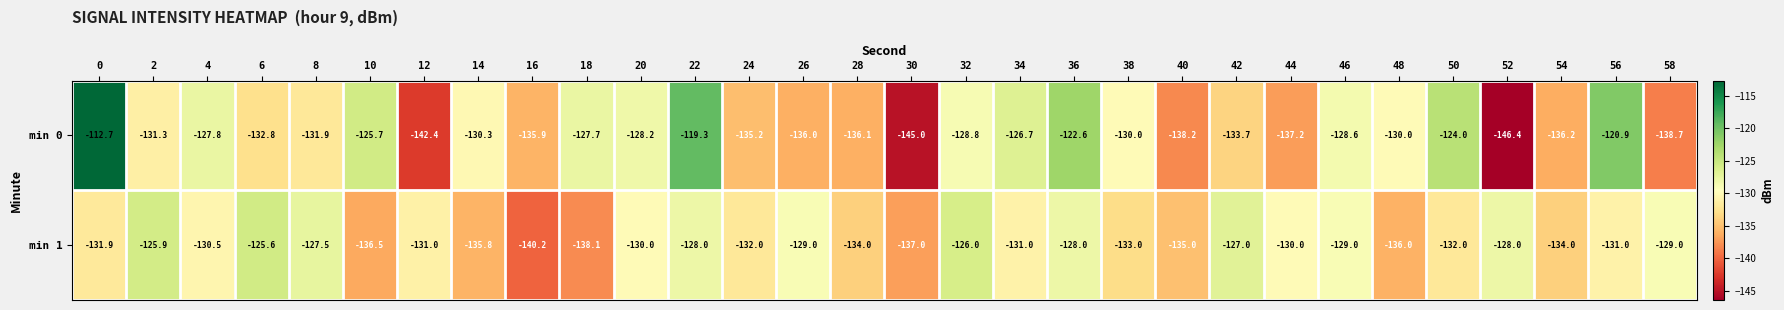

The value of min 1 at 20 is -130.0. True or false?

True